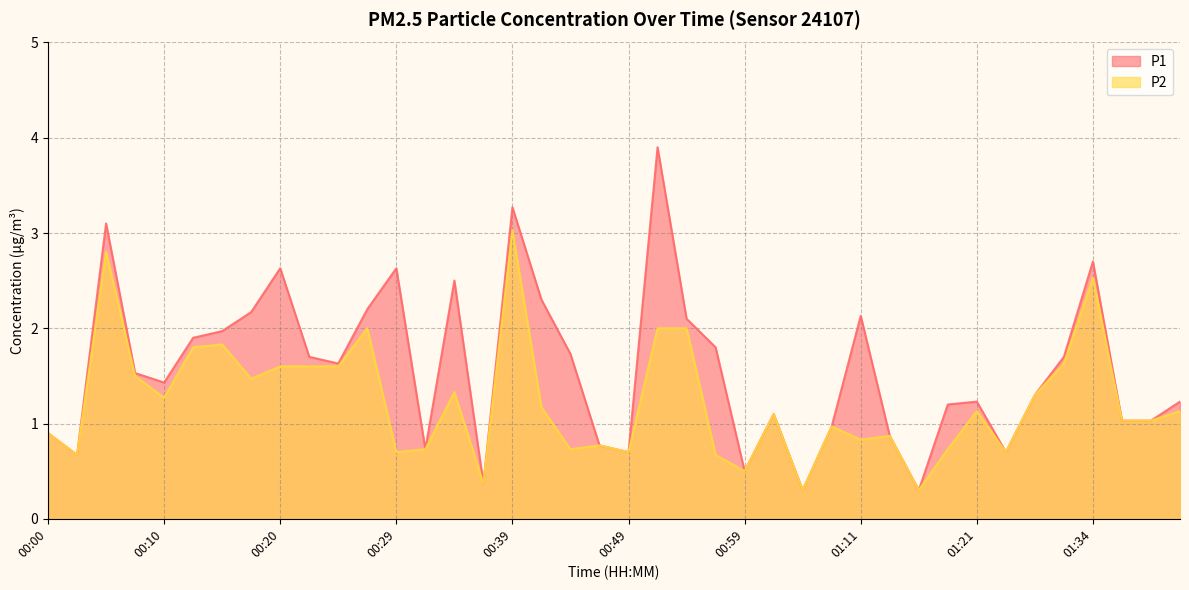

What is the difference between the maximum and minimum values in the P1 series?

3.6